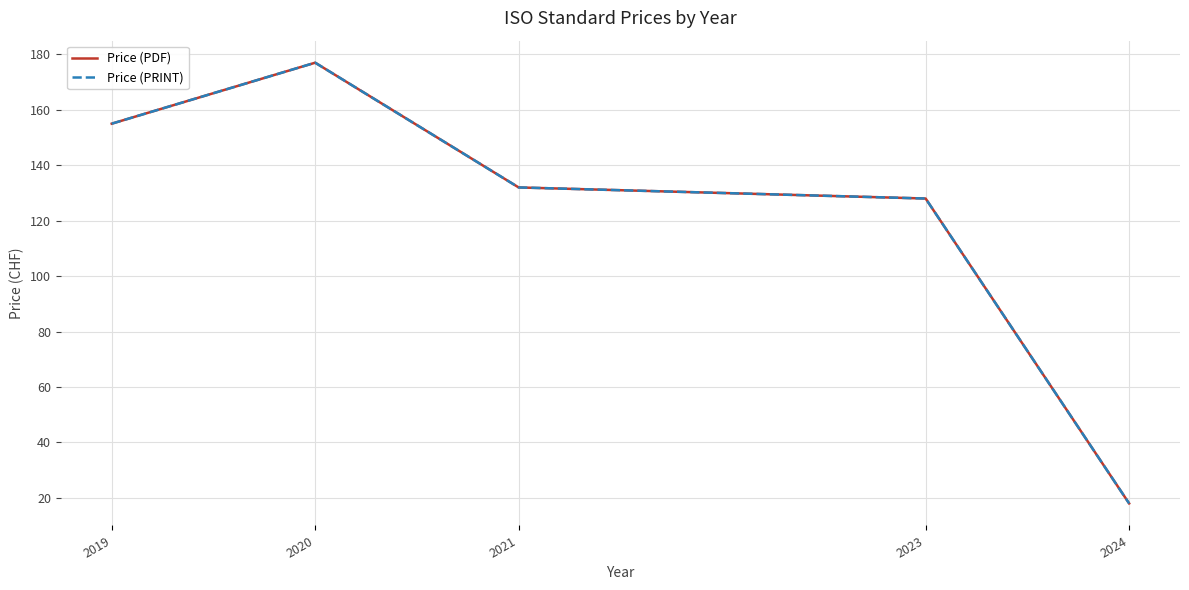

Reading left to right, transcribe all the data shown in this chart.

Price (PDF): 155	177	132	128	18
Price (PRINT): 155	177	132	128	18